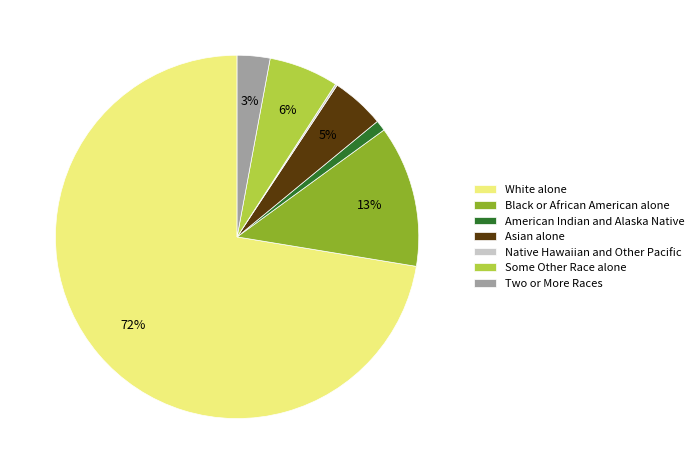

What percentage is the Some Other Race alone slice, to the nearest percent?

6%